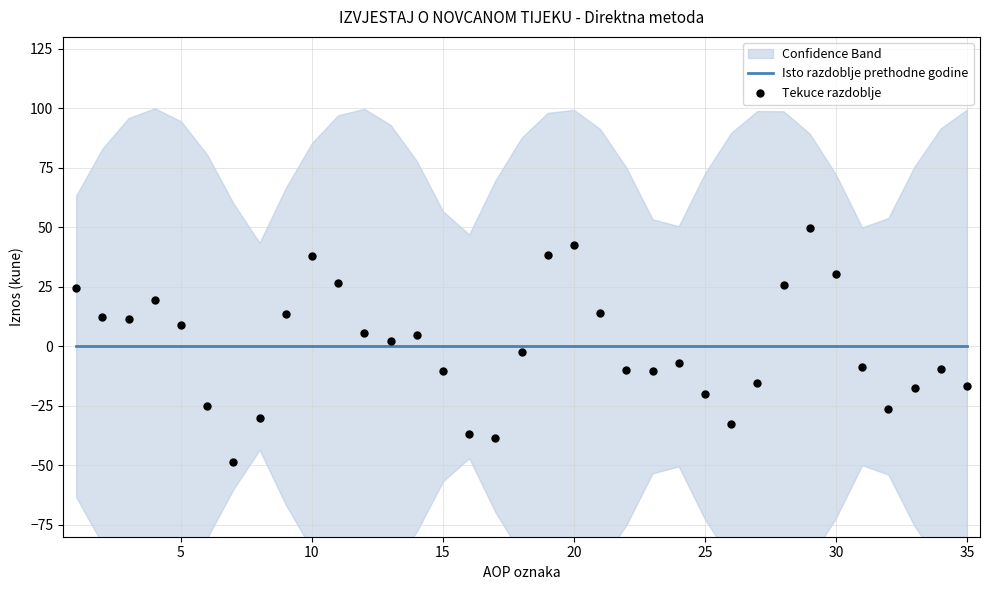

Which series contains the lowest Y value?

Tekuce razdoblje